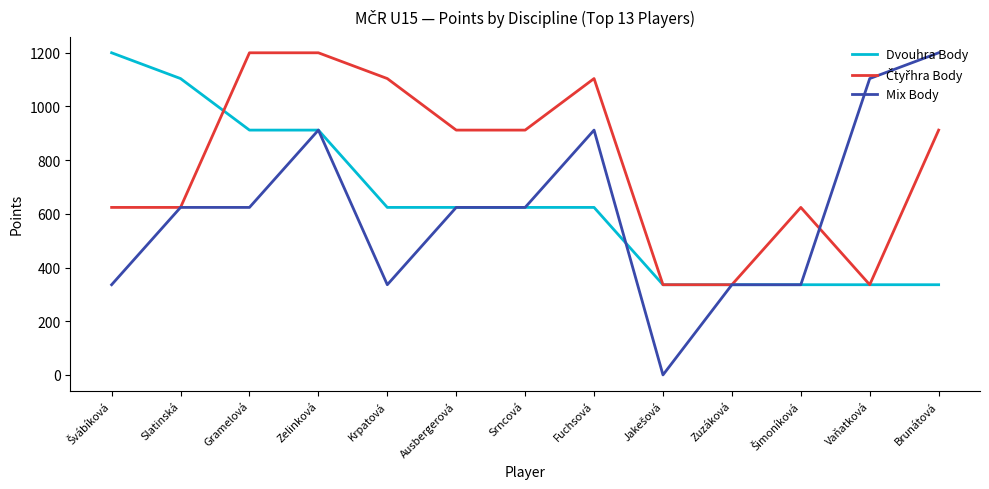

What is the maximum value for Dvouhra Body?

1200